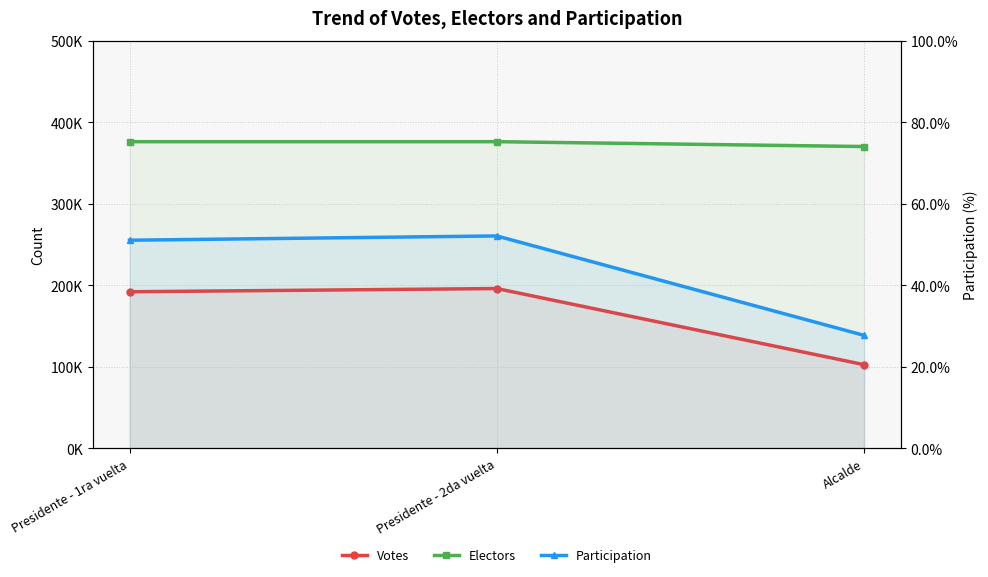

The value of Electors at Presidente - 1ra vuelta is 376042.0. True or false?

True